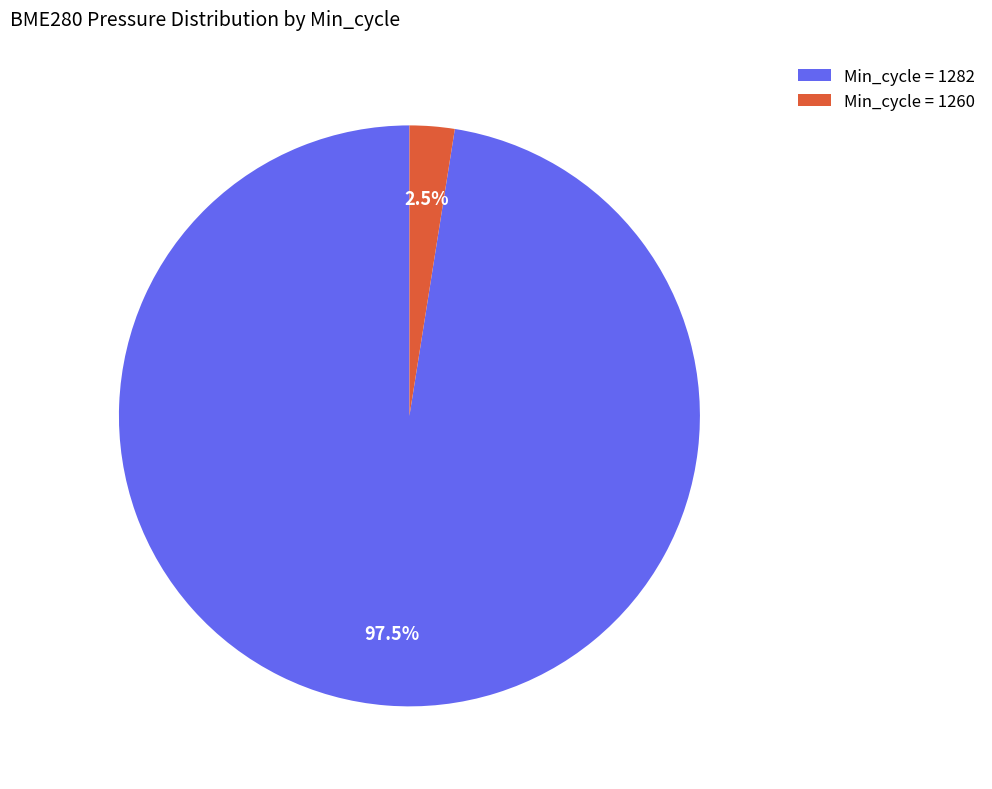

What is the largest slice in the pie chart?

Min_cycle = 1282